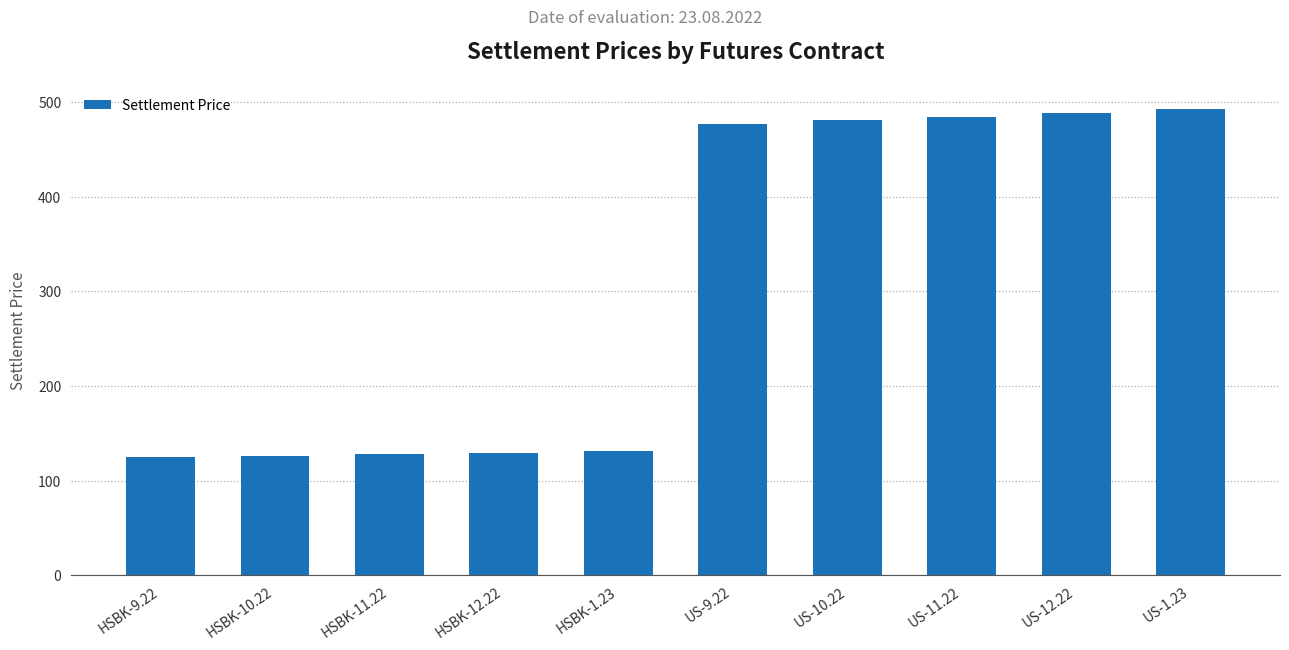

Where does the data first go above 476?

US-9.22